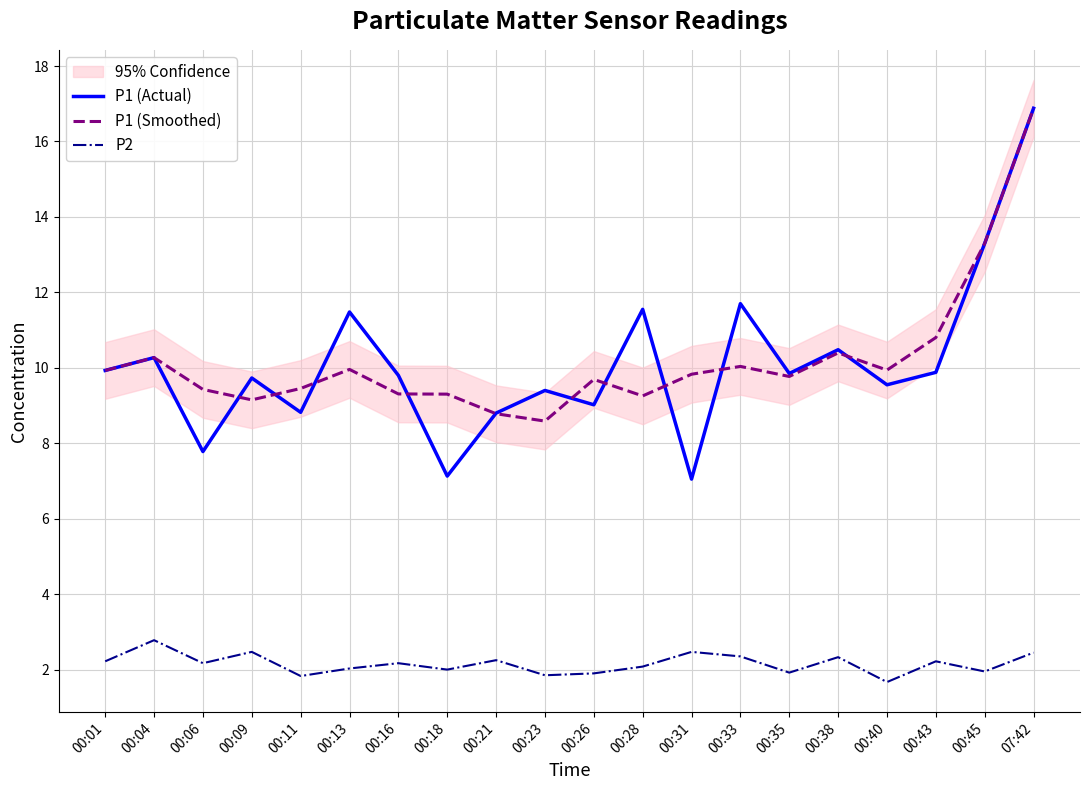

Reading left to right, extract all data points from this chart.

P1 (Actual): 00:01=9.9	00:04=10.3	00:06=7.8	00:09=9.7	00:11=8.8	00:13=11.5	00:16=9.8	00:18=7.1	00:21=8.8	00:23=9.4	00:26=9.0	00:28=11.6	00:31=7.0	00:33=11.7	00:35=9.8	00:38=10.5	00:40=9.6	00:43=9.9	00:45=13.3	07:42=16.9
P1 (Smoothed): 00:01=9.9	00:04=10.3	00:06=9.4	00:09=9.2	00:11=9.5	00:13=10.0	00:16=9.3	00:18=9.3	00:21=8.8	00:23=8.6	00:26=9.7	00:28=9.3	00:31=9.8	00:33=10.0	00:35=9.8	00:38=10.4	00:40=9.9	00:43=10.8	00:45=13.3	07:42=16.9
P2: 00:01=2.2	00:04=2.8	00:06=2.2	00:09=2.5	00:11=1.8	00:13=2.0	00:16=2.2	00:18=2.0	00:21=2.2	00:23=1.9	00:26=1.9	00:28=2.1	00:31=2.5	00:33=2.4	00:35=1.9	00:38=2.3	00:40=1.7	00:43=2.2	00:45=1.9	07:42=2.5